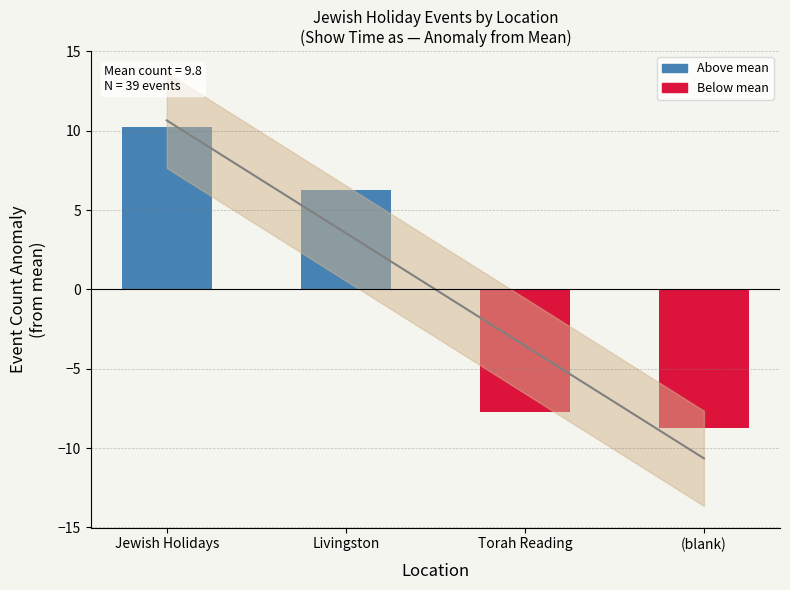

What is the sum of the Event count anomaly values at Livingston and Torah Reading?

-1.5